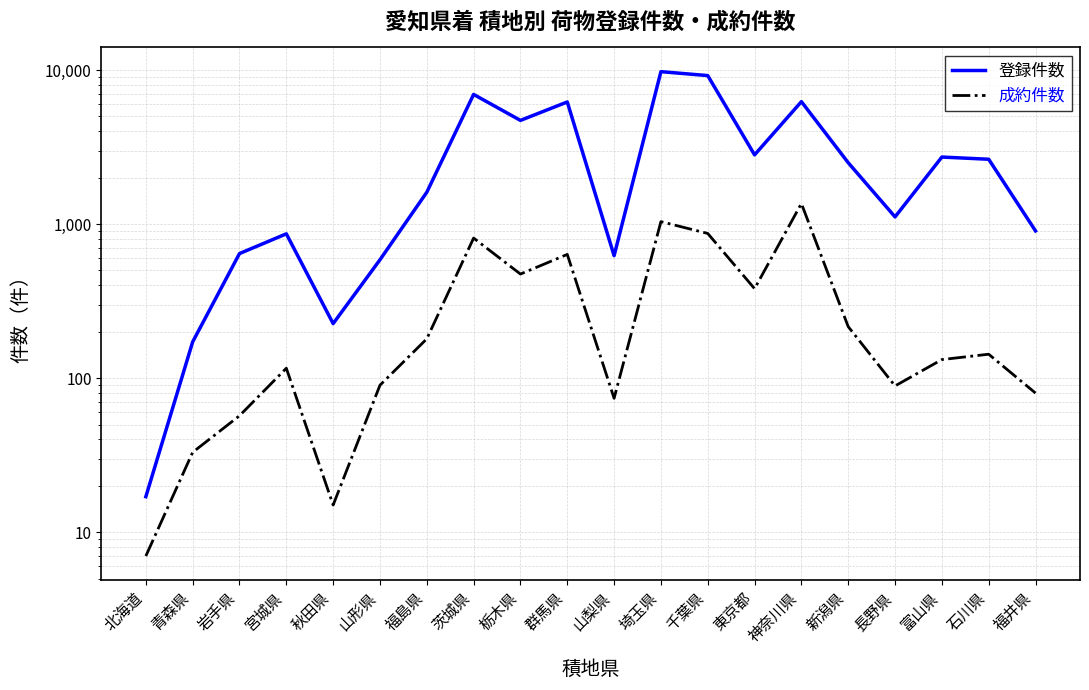

True or false: 成約件数 and 登録件数 cross at least once.

False